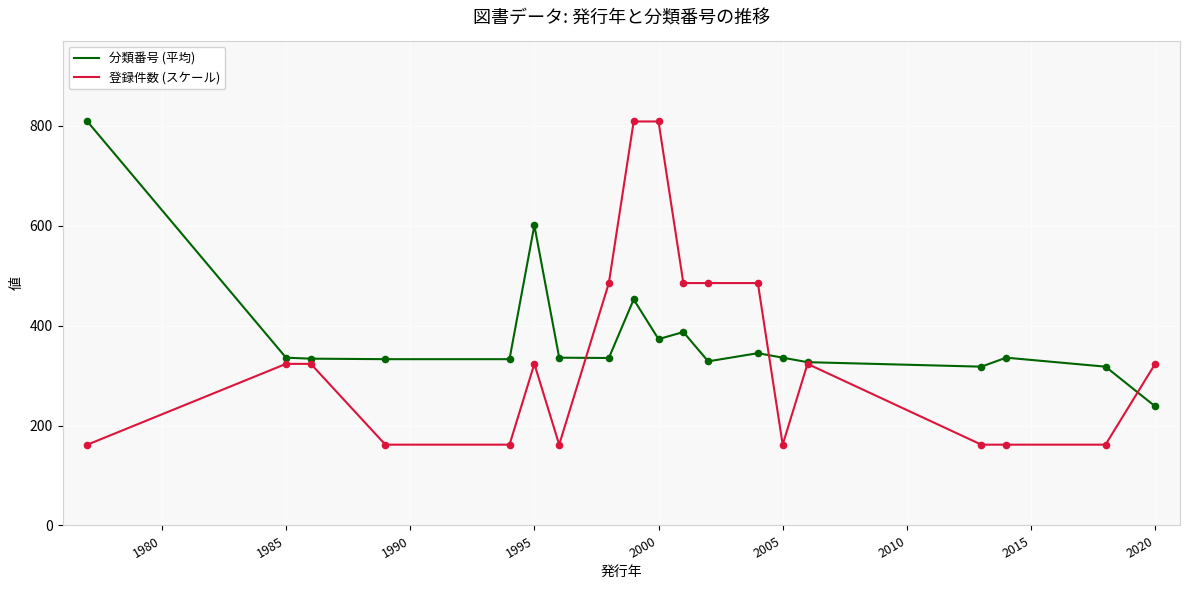

At how many categories does at least one series exceed 618?

3